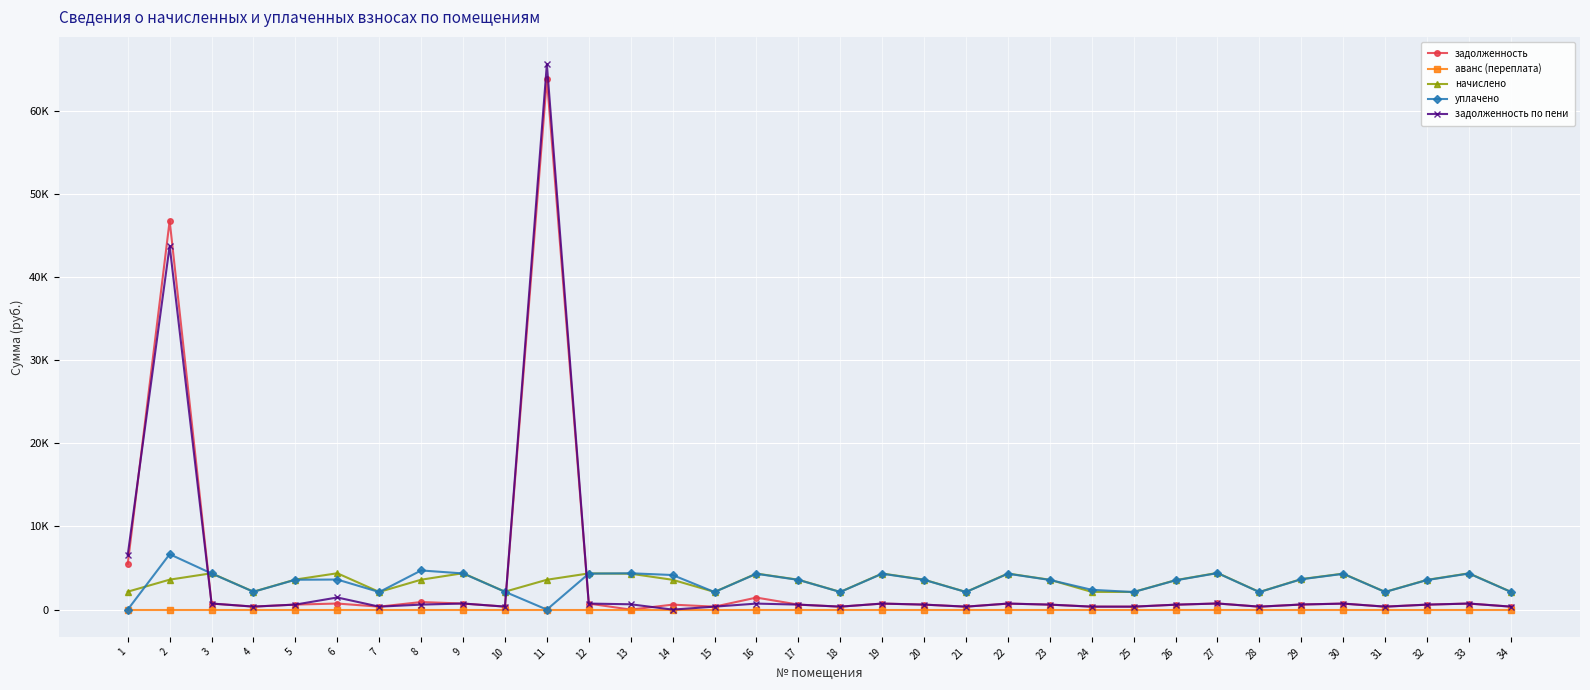

Reading right to left, list all the values displayed in this chart.

задолженность: 34=357.1	33=727.4	32=596.1	31=355.0	30=721.3	29=611.5	28=352.9	27=735.6	26=590.0	25=354.0	24=355.0	23=598.2	22=723.3	21=354.0	20=600.2	19=723.3	18=355.0	17=599.2	16=1444.6	15=354.0	14=597.1	13=0.0	12=725.4	11=63793.5	10=359.1	9=729.5	8=908.9	7=354.0	6=728.5	5=602.3	4=359.1	3=728.5	2=46765.2	1=5506.2
аванс (переплата): 34=0.0	33=0.0	32=0.0	31=0.0	30=0.0	29=0.0	28=0.0	27=0.0	26=0.0	25=0.0	24=0.0	23=0.0	22=0.0	21=0.0	20=0.0	19=0.0	18=0.0	17=0.0	16=0.0	15=0.0	14=0.0	13=0.0	12=0.0	11=0.0	10=0.0	9=0.0	8=0.0	7=0.0	6=0.0	5=0.0	4=0.0	3=0.0	2=0.0	1=0.0
начислено: 34=2142.3	33=4364.6	32=3576.7	31=2130.0	30=4327.7	29=3669.0	28=2117.6	27=4413.8	26=3539.7	25=2123.8	24=2130.0	23=3589.0	22=4340.0	21=2123.8	20=3601.3	19=4340.0	18=2130.0	17=3595.1	16=4333.8	15=2123.8	14=3582.8	13=4315.4	12=4352.3	11=3589.0	10=2154.6	9=4376.9	8=3595.1	7=2123.8	6=4370.8	5=3613.6	4=2154.6	3=4370.8	2=3601.3	1=2154.6
уплачено: 34=2128.7	33=4336.9	32=3554.0	31=2116.5	30=4300.3	29=3645.8	28=2104.2	27=4385.9	26=3517.3	25=2110.4	24=2381.8	23=3566.2	22=4312.5	21=2110.4	20=3578.4	19=4312.5	18=2116.5	17=3572.3	16=4306.4	15=2110.4	14=4157.2	13=4368.8	12=4324.7	11=0.0	10=2140.9	9=4349.2	8=4707.3	7=2110.4	6=3614.6	5=3590.7	4=2140.9	3=4343.1	2=6661.2	1=0.0
задолженность по пени: 34=357.1	33=727.4	32=596.1	31=355.0	30=721.3	29=611.5	28=352.9	27=735.6	26=590.0	25=354.0	24=355.0	23=598.2	22=723.3	21=354.0	20=600.2	19=723.3	18=355.0	17=599.2	16=722.3	15=354.0	14=0.0	13=638.5	12=725.4	11=65587.9	10=359.1	9=729.5	8=599.2	7=354.0	6=1456.9	5=602.3	4=359.1	3=728.5	2=43732.4	1=6583.5